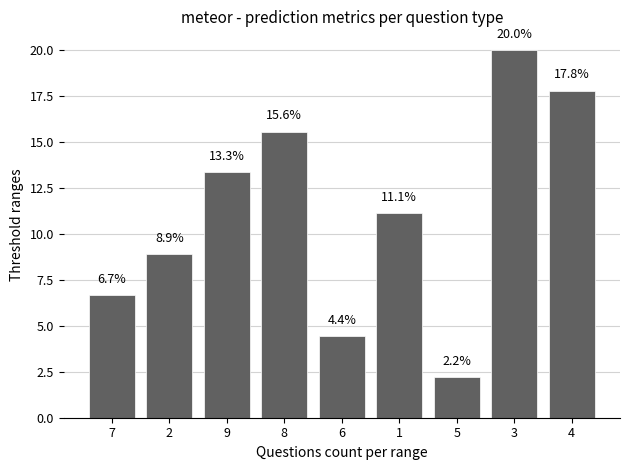

At which category does the chart reach its minimum across all series?

5